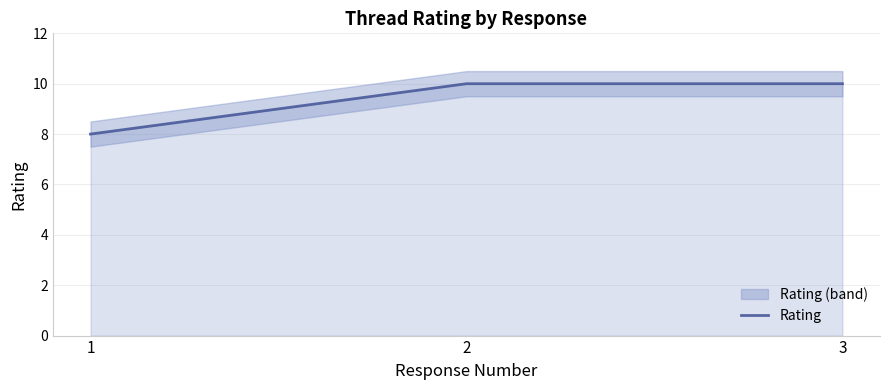

Which has a higher value, 3 or 2?

3